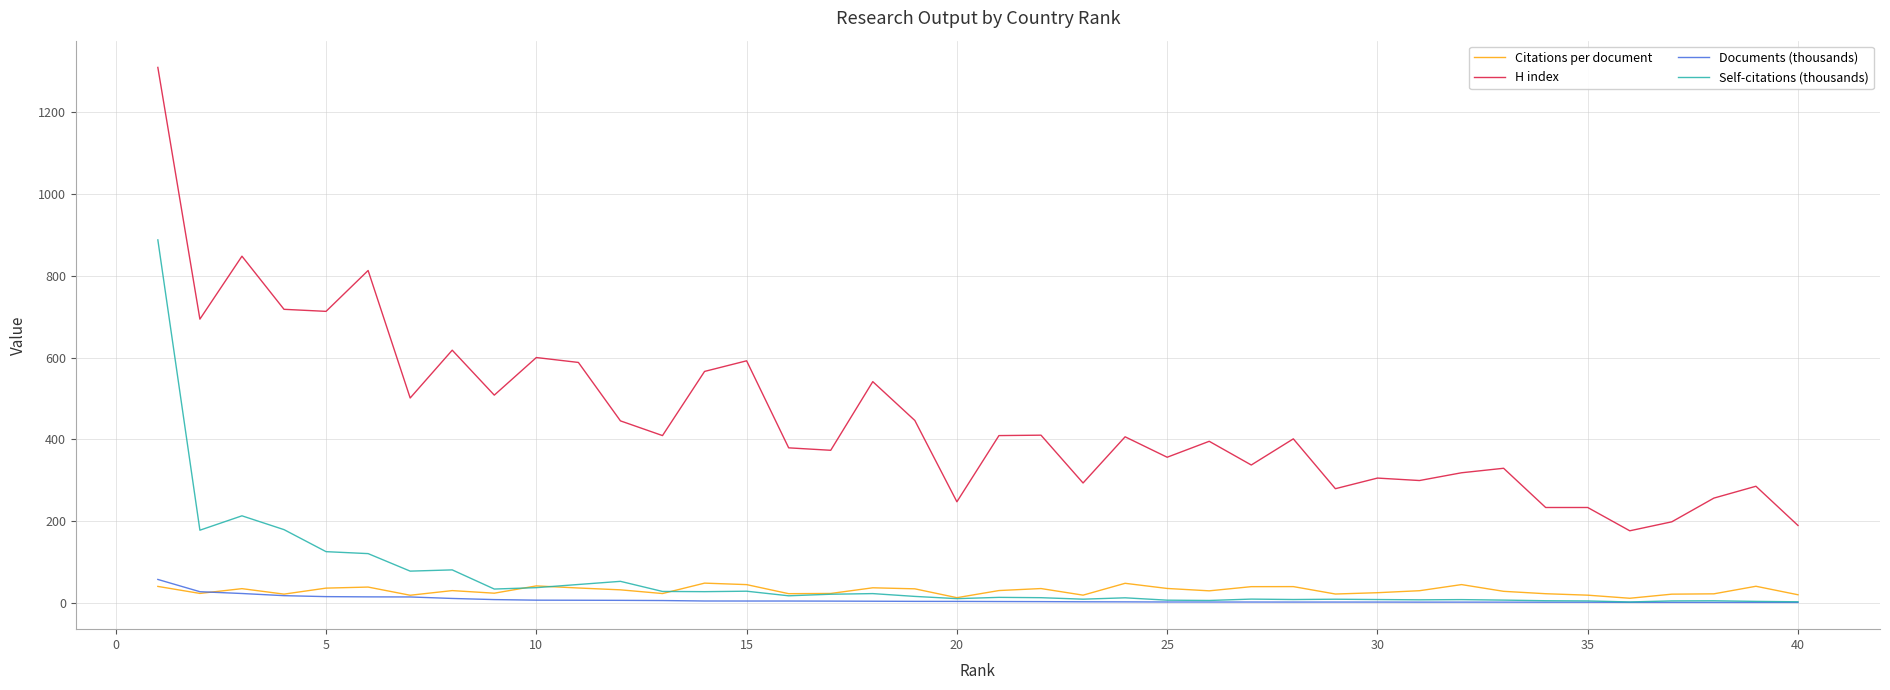

What is the minimum value shown in the chart?

0.7